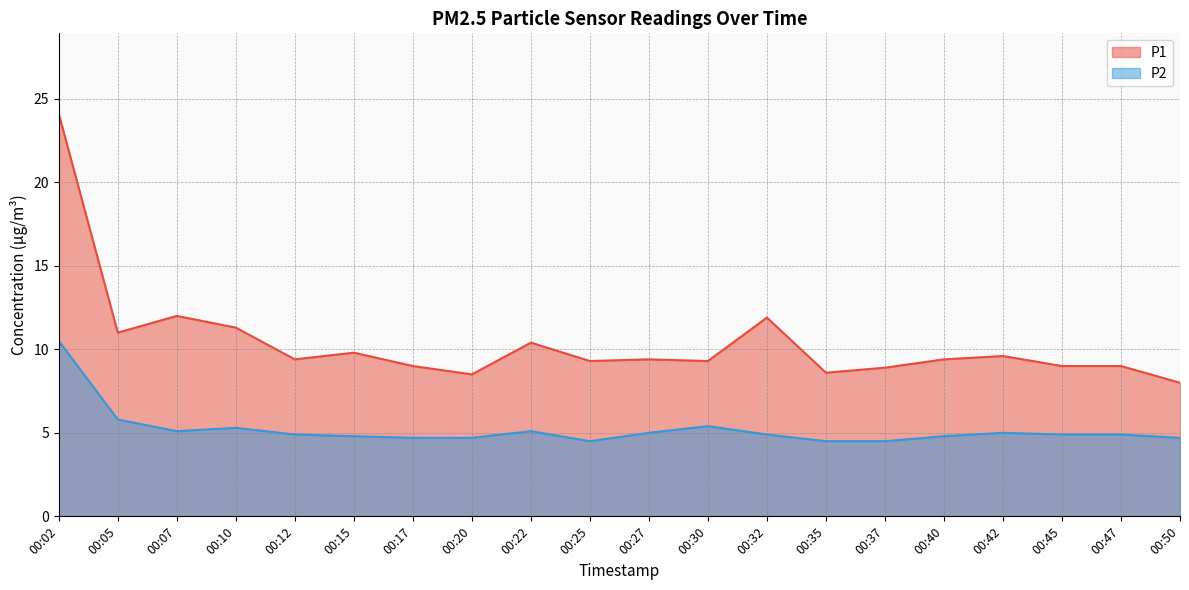

Count the number of categories in the chart.

20